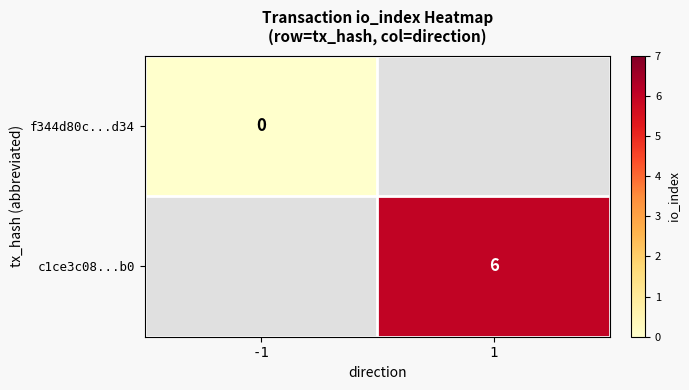

Is the value of f344d80c...d34 at -1 greater than the value of c1ce3c08...b0 at 1?

No